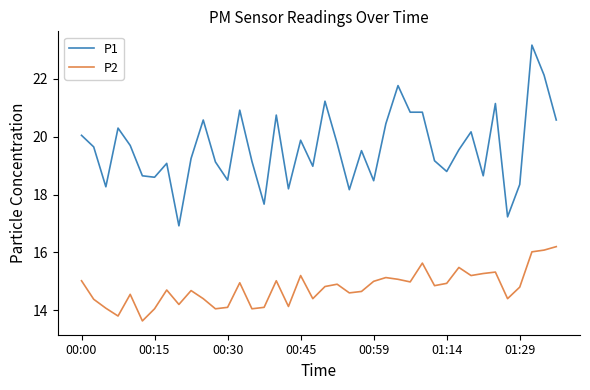

What is the difference between the maximum and second lowest values in the P2 series?

2.4